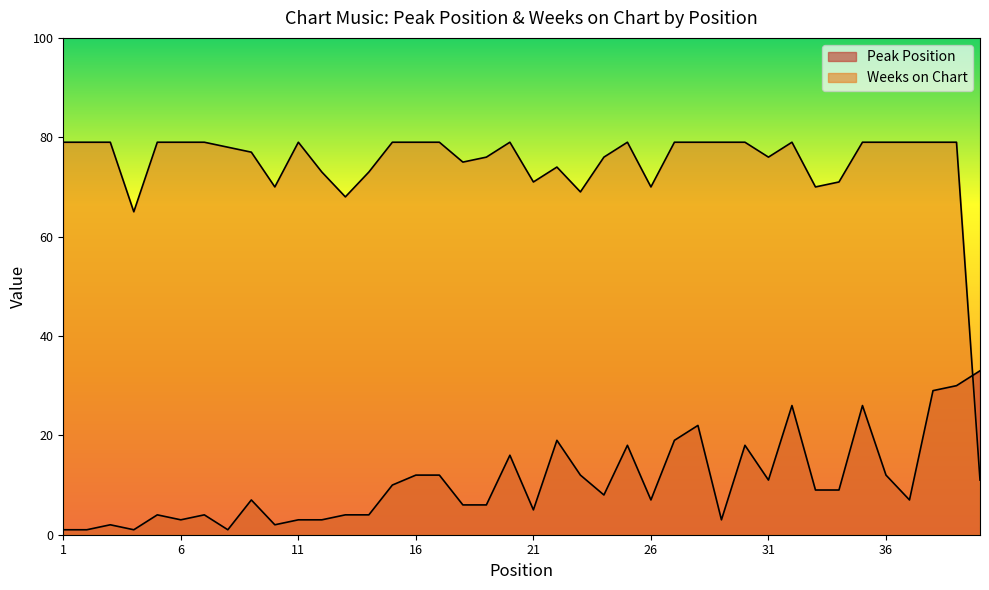

Is it true that Peak Position equals 3 at 23?

False